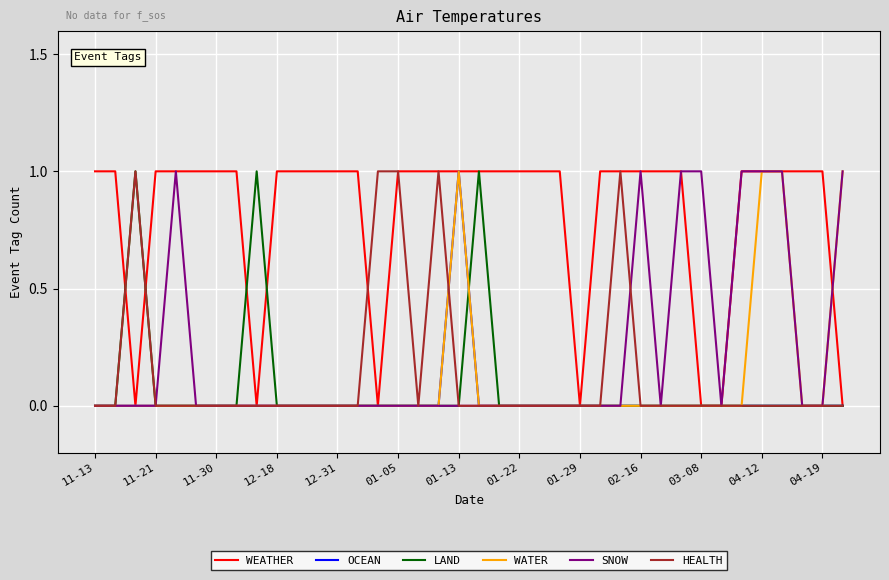

Which series has the largest total across all categories?

WEATHER